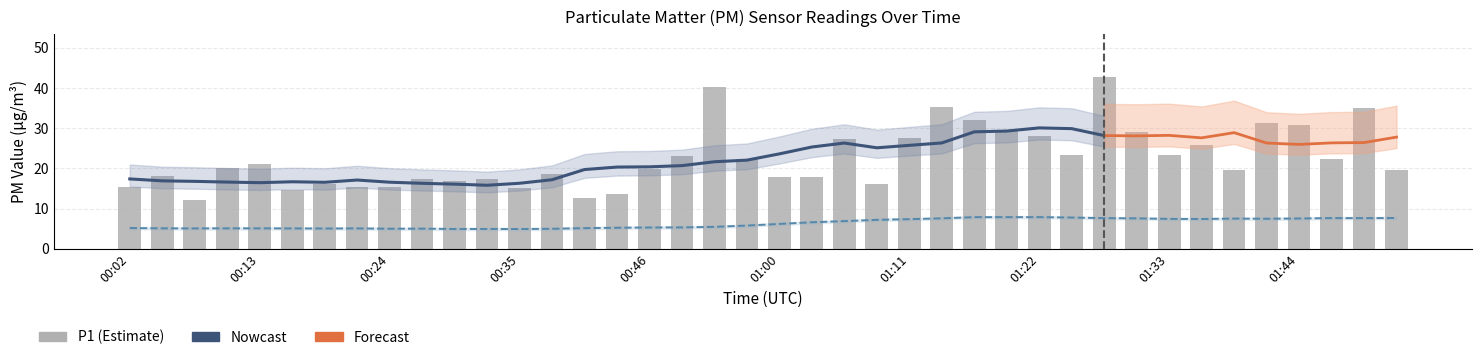

The value at 01:16 is 32.1. True or false?

True